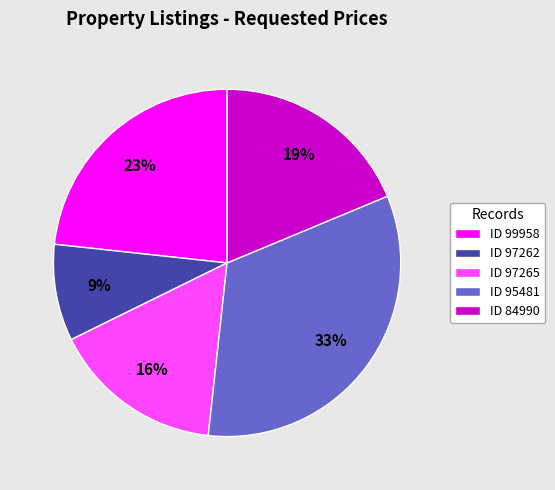

Does ID 97262 represent more than half of the total?

No